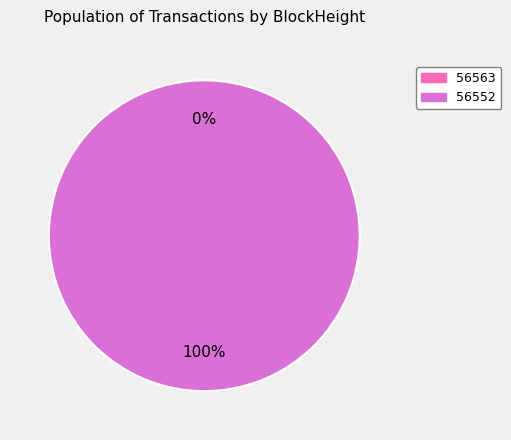

Rank the categories by value from highest to lowest.

56552, 56563